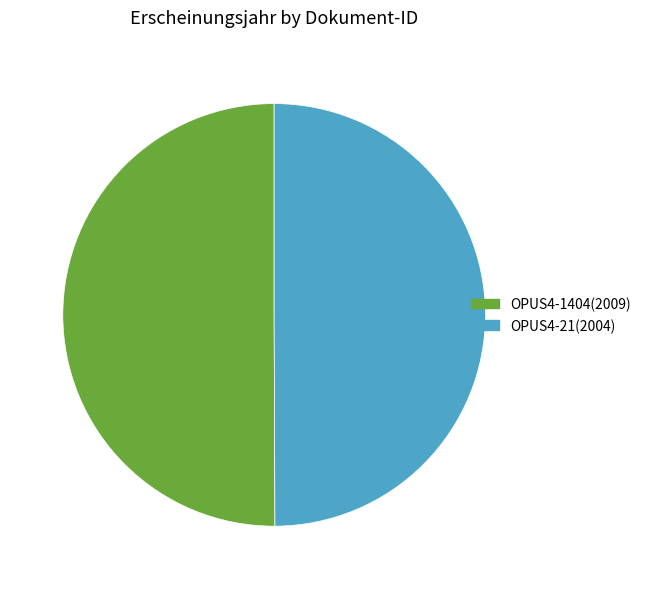

Is the sum of OPUS4-21 and OPUS4-1404 greater than half?

Yes